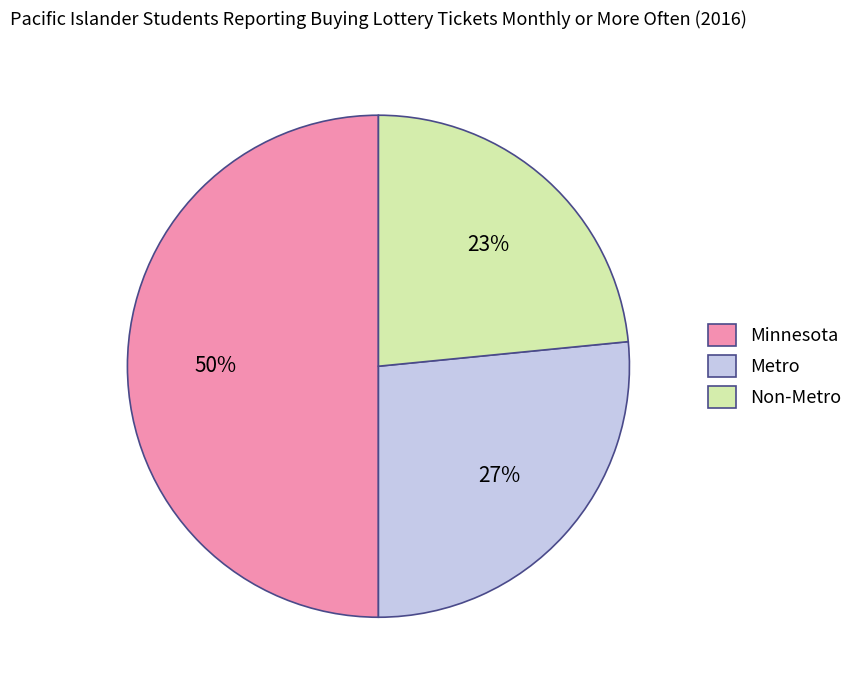

How many slices are in this pie chart?

3